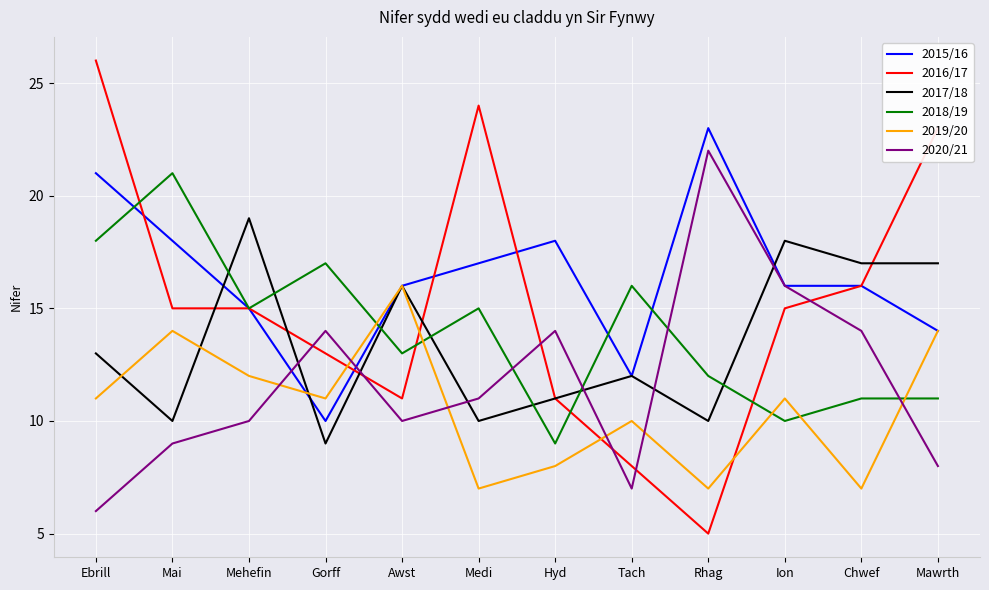

At which label does 2015/16 first exceed 16?

Ebrill